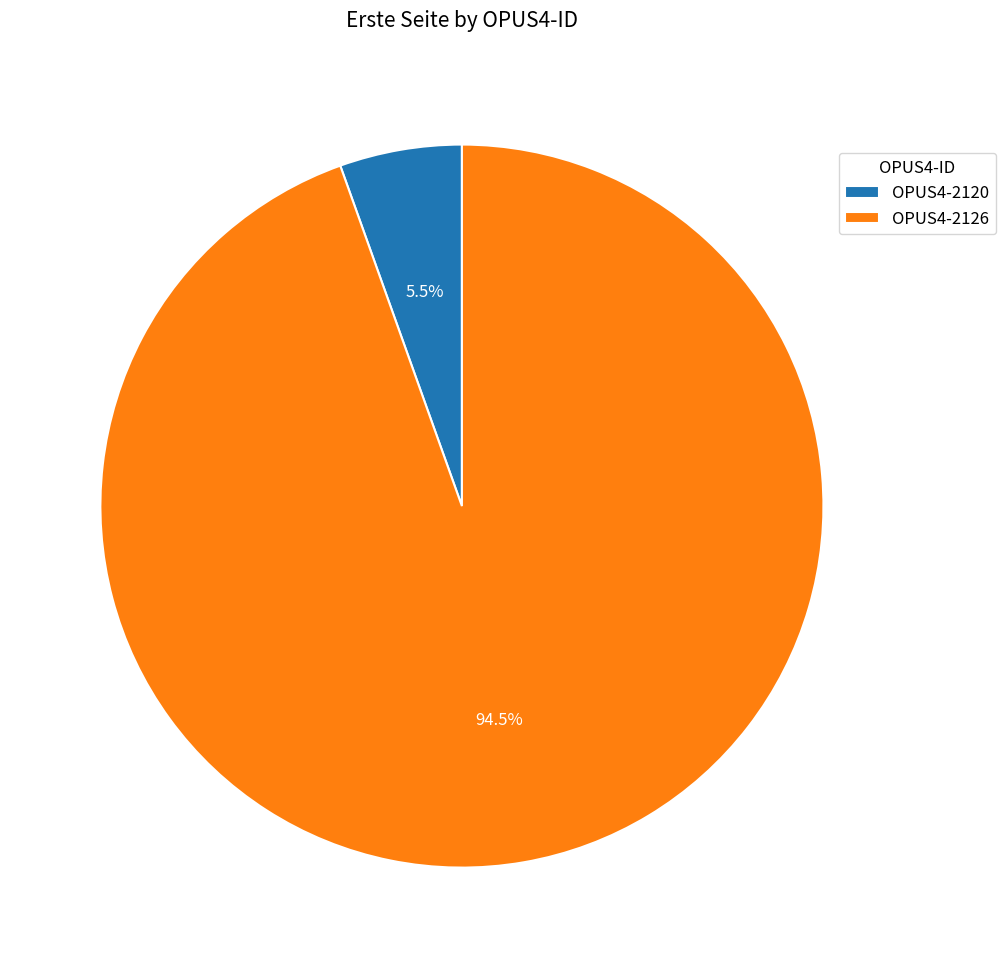

Count the number of slices in the pie.

2